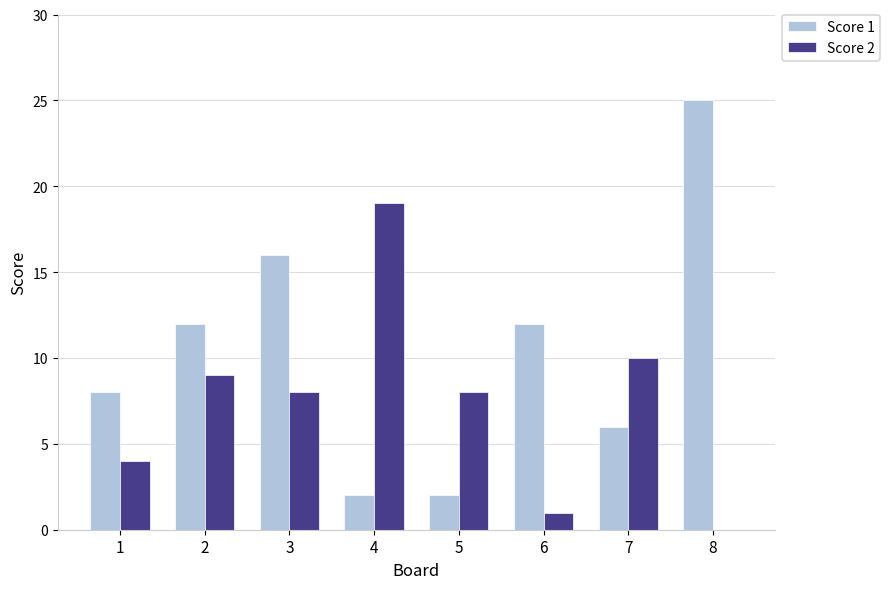

Reading right to left, extract all data points from this chart.

Score 1: 8=25	7=6	6=12	5=2	4=2	3=16	2=12	1=8
Score 2: 8=0	7=10	6=1	5=8	4=19	3=8	2=9	1=4